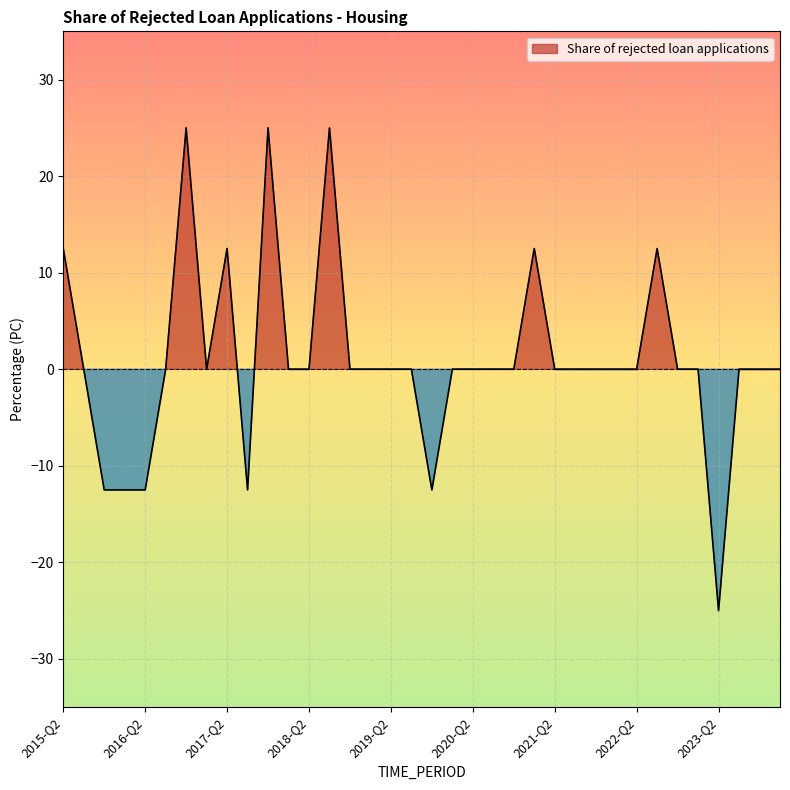

Rank the categories by value from lowest to highest.

2023-Q2, 2015-Q4, 2016-Q1, 2016-Q2, 2017-Q3, 2019-Q4, 2015-Q3, 2016-Q3, 2017-Q1, 2018-Q1, 2018-Q2, 2018-Q4, 2019-Q1, 2019-Q2, 2019-Q3, 2020-Q1, 2020-Q2, 2020-Q3, 2020-Q4, 2021-Q2, 2021-Q3, 2021-Q4, 2022-Q1, 2022-Q2, 2022-Q4, 2023-Q1, 2023-Q3, 2023-Q4, 2024-Q1, 2015-Q2, 2017-Q2, 2021-Q1, 2022-Q3, 2016-Q4, 2017-Q4, 2018-Q3